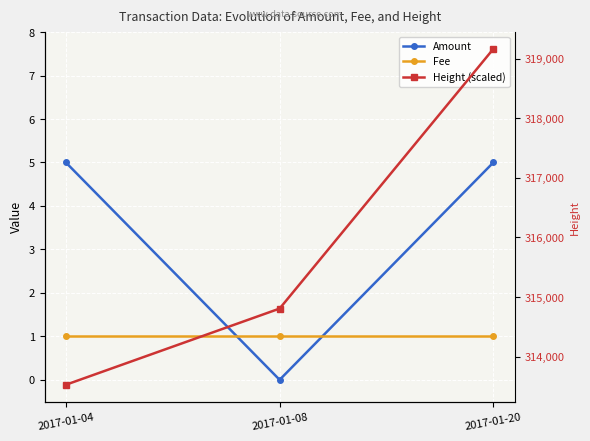

Rank the series by their maximum value, from lowest to highest.

Fee, Amount, Height (scaled)